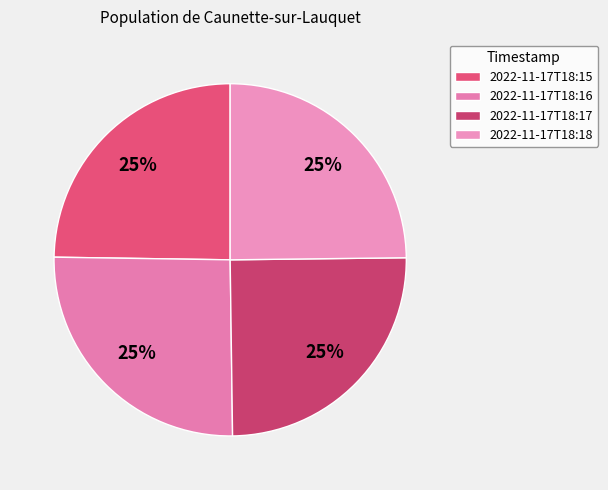

Which category has the biggest portion of the pie?

2022-11-17T18:16